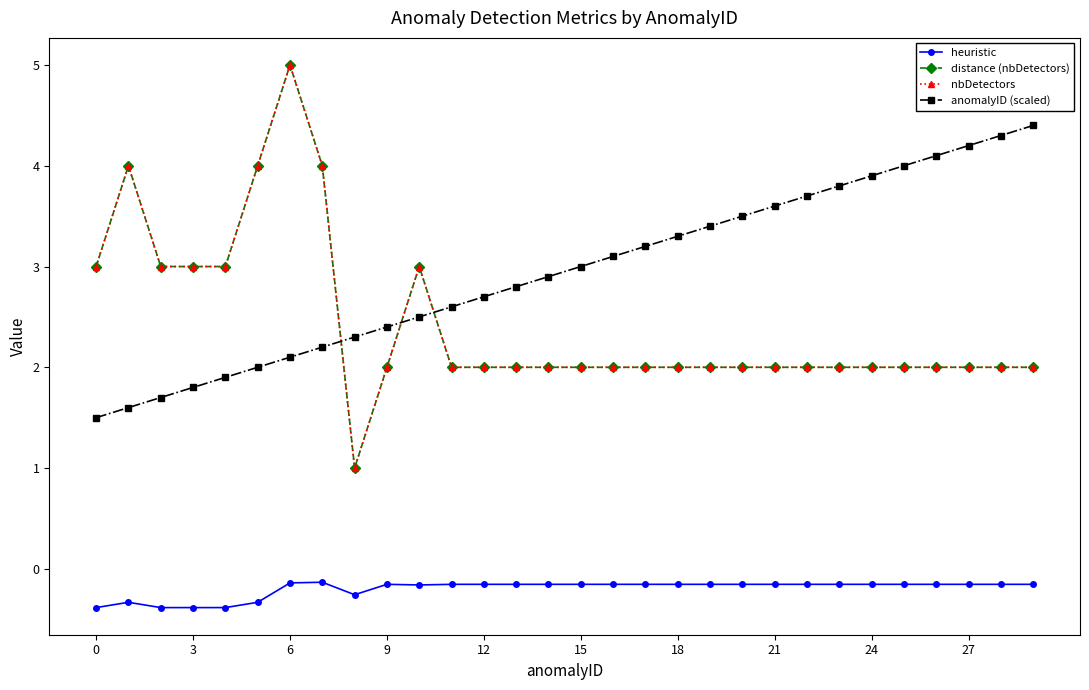

How many lines are shown in the chart?

4